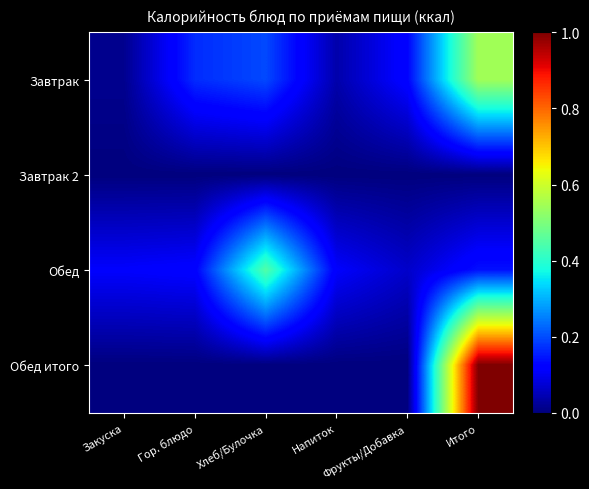

At how many categories does at least one series exceed 64?

6